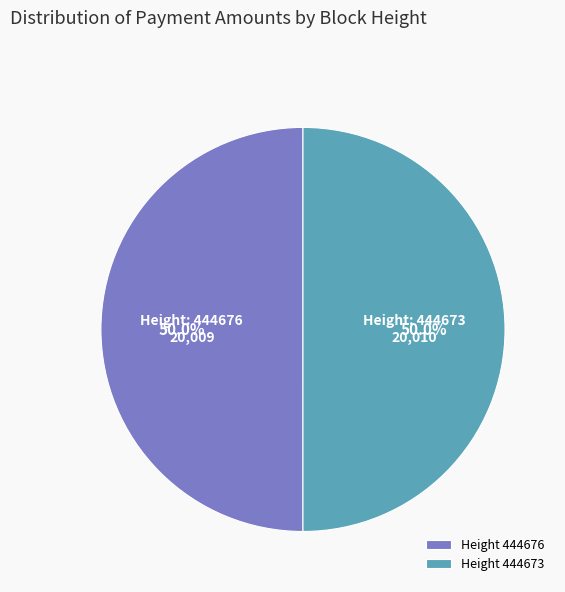

Do Height 444676 and Height 444673 together represent more than half of the pie?

Yes